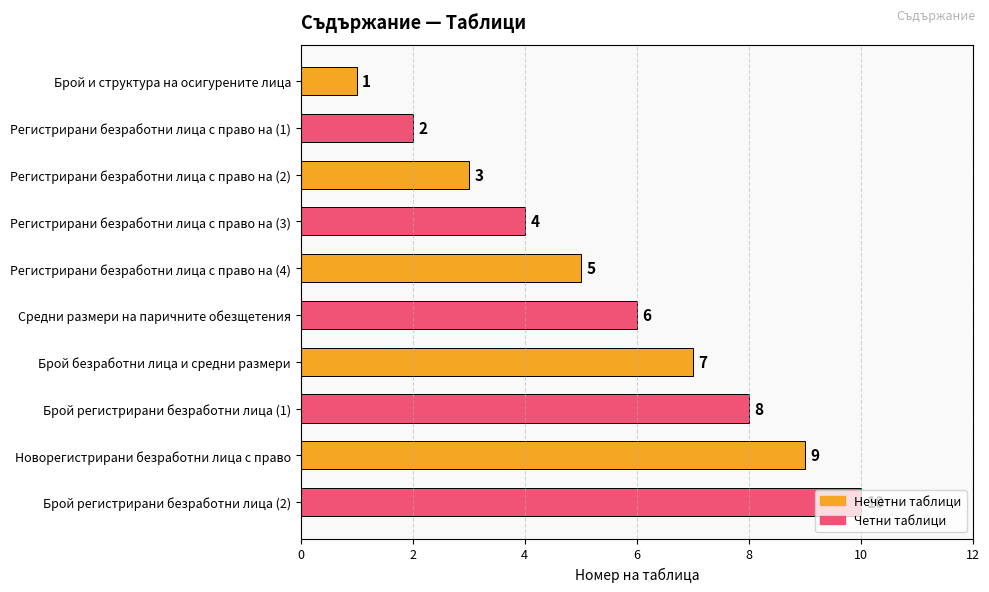

Which has a higher value, Регистрирани безработни лица с право на (3) or Средни размери на паричните обезщетения?

Средни размери на паричните обезщетения